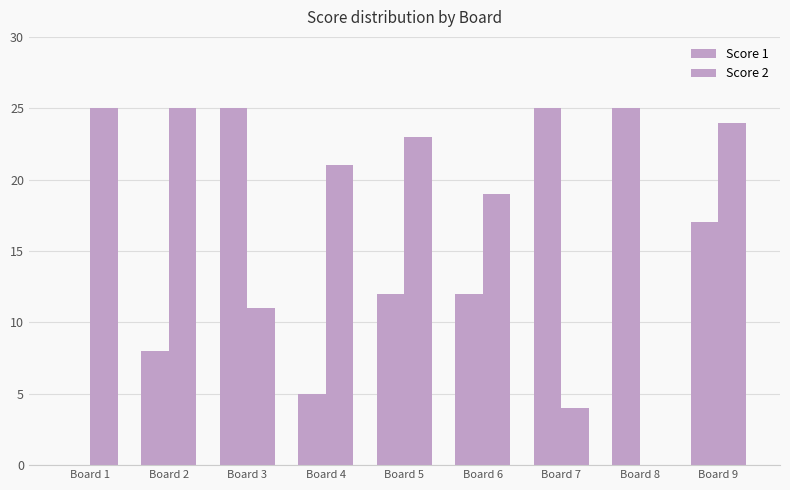

At Board 2, list the series in order from smallest to largest.

Score 1, Score 2